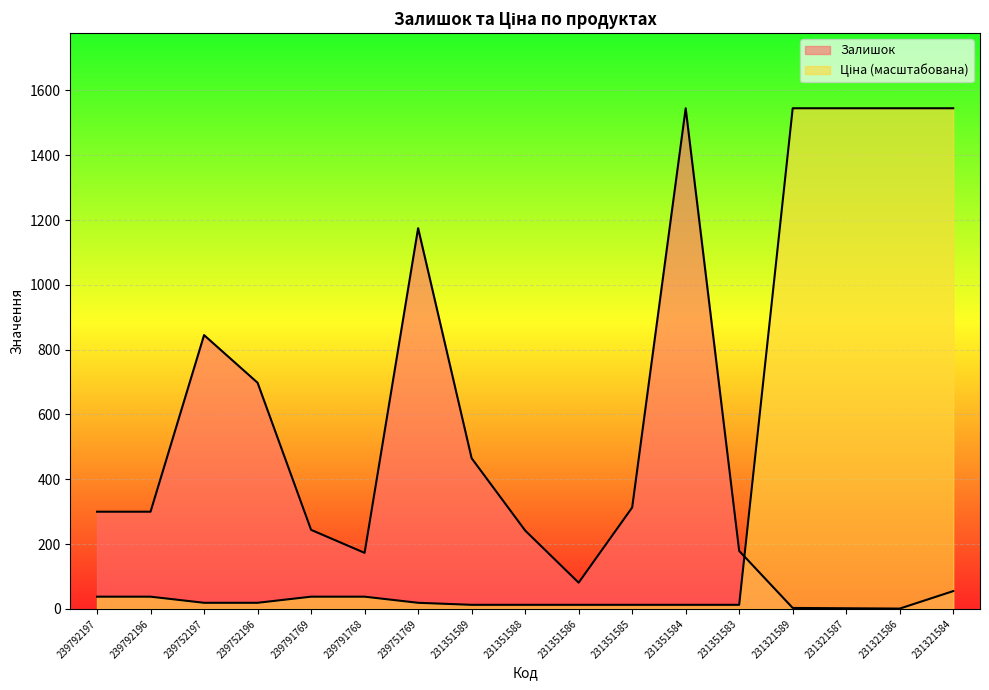

Which category has the highest value across all series?

231351584